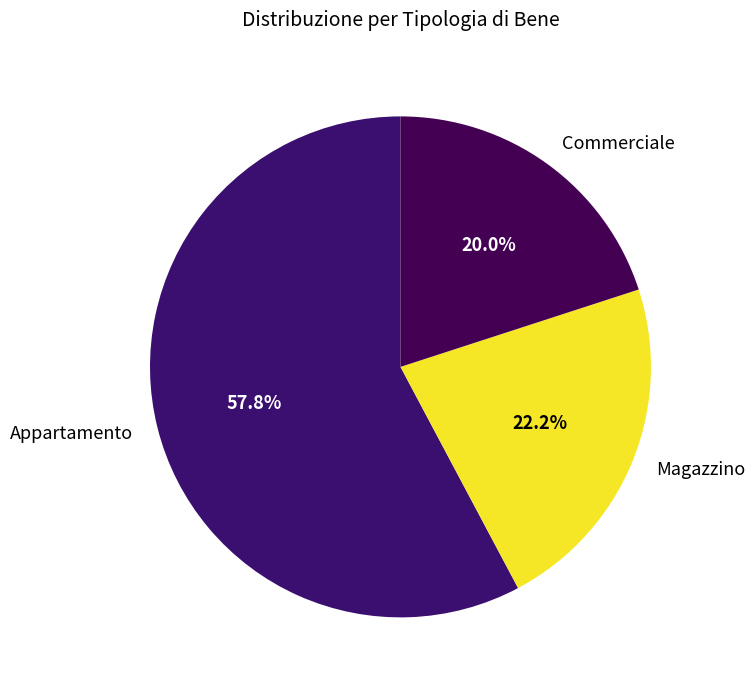

What percentage is the Appartamento slice, to the nearest percent?

58%